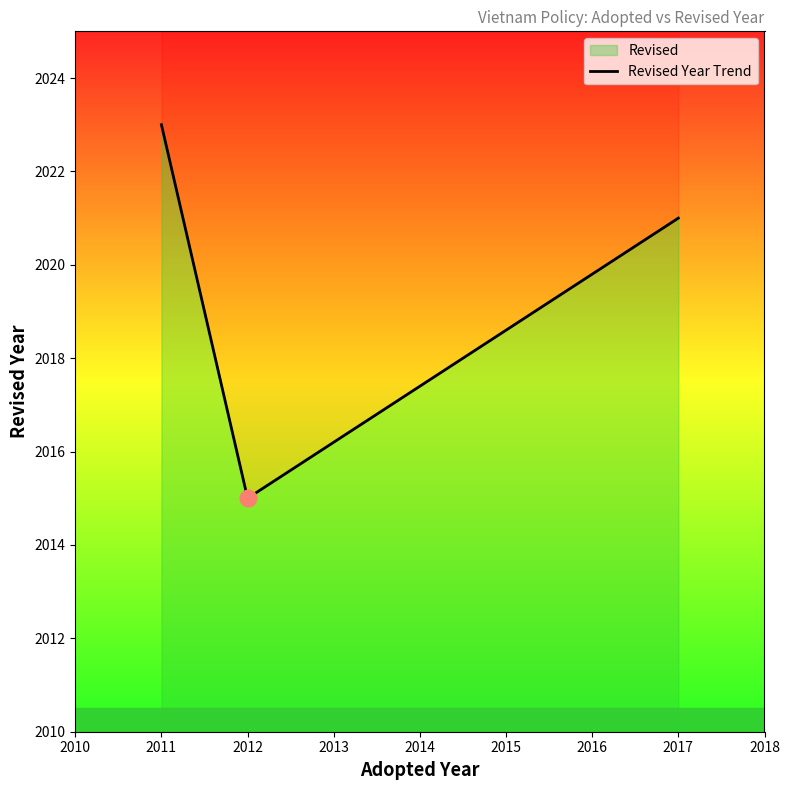

What is the average value?

2020